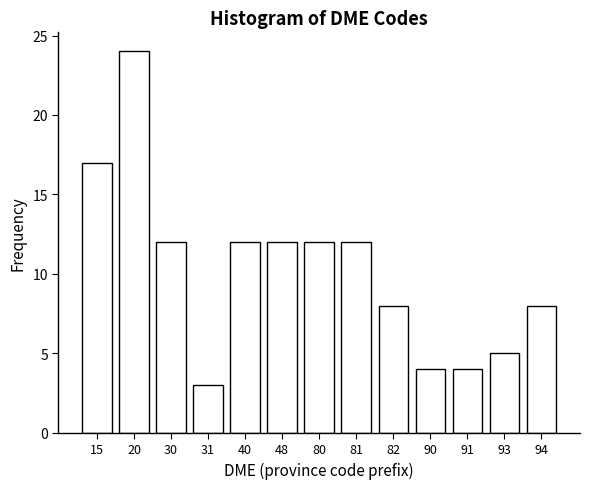

Reading right to left, transcribe all the data shown in this chart.

94=8	93=5	91=4	90=4	82=8	81=12	80=12	48=12	40=12	31=3	30=12	20=24	15=17